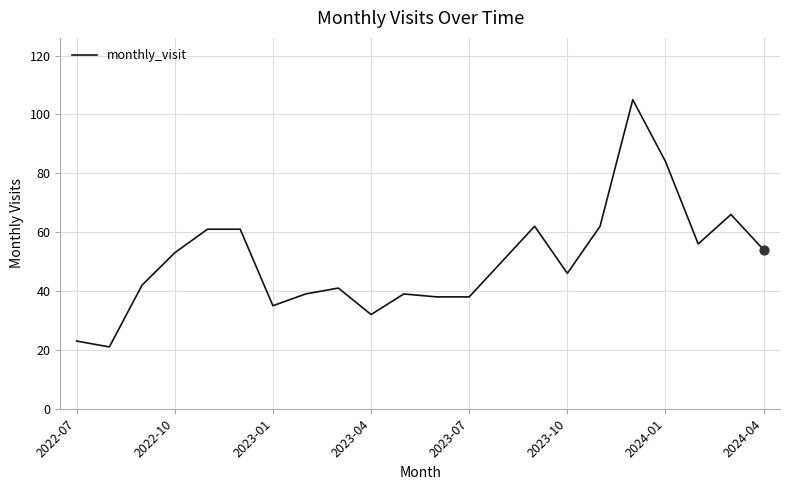

What is the maximum value shown in the chart?

105